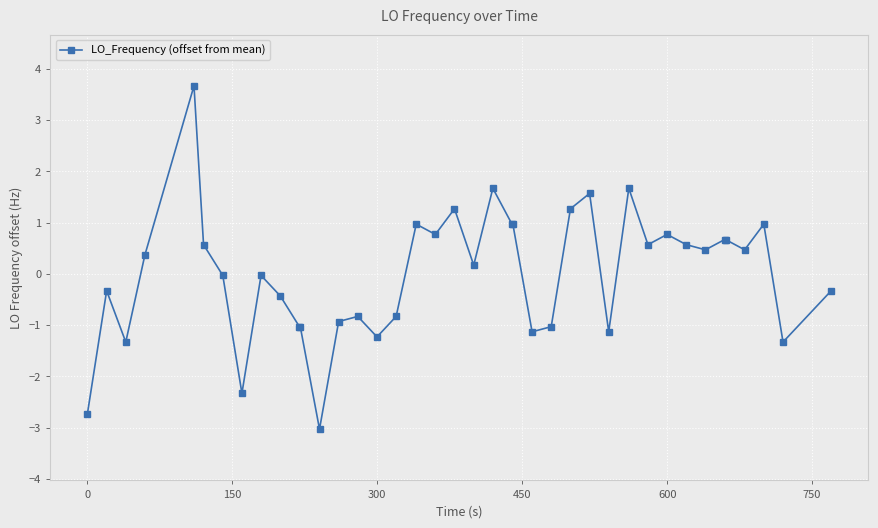

What is the value of the 11th point from the left?

-1.0